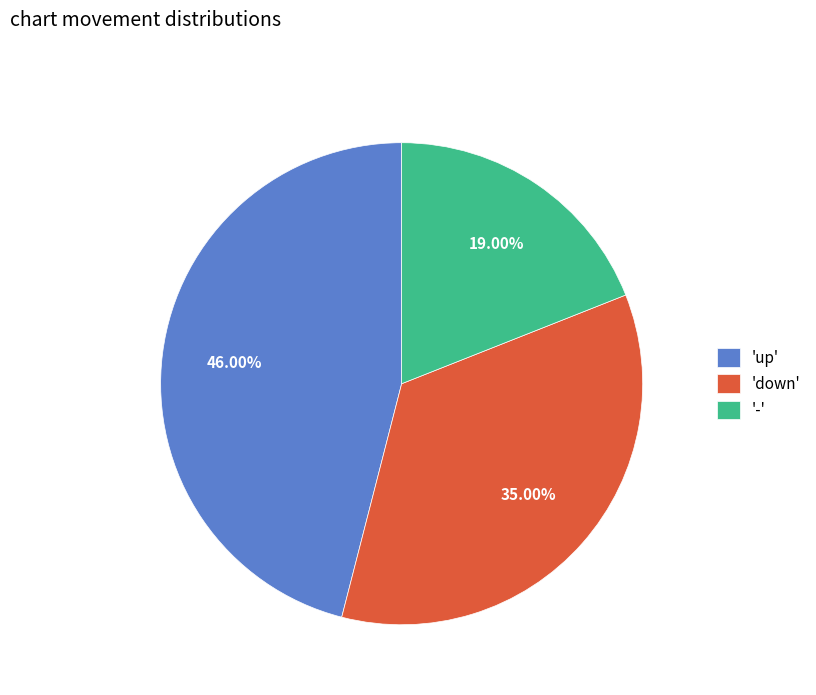

Do '-' and 'down' together represent more than half of the pie?

Yes